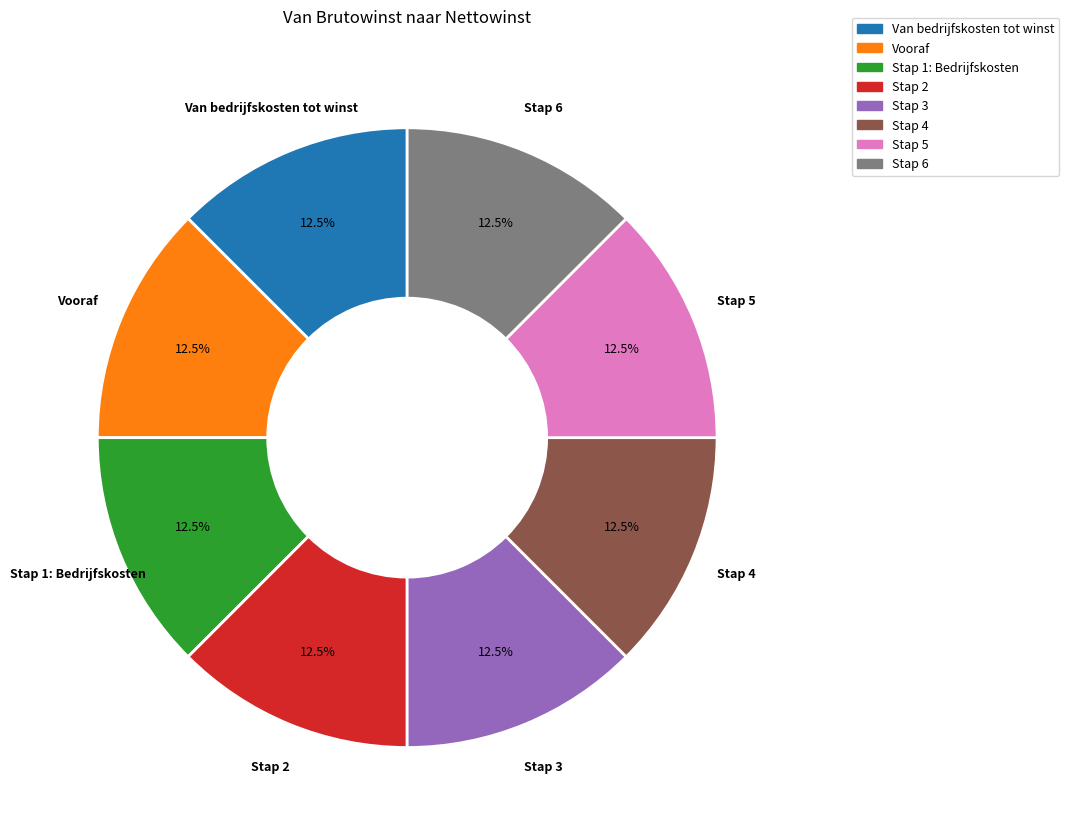

Is there any slice that represents more than half of the pie?

No